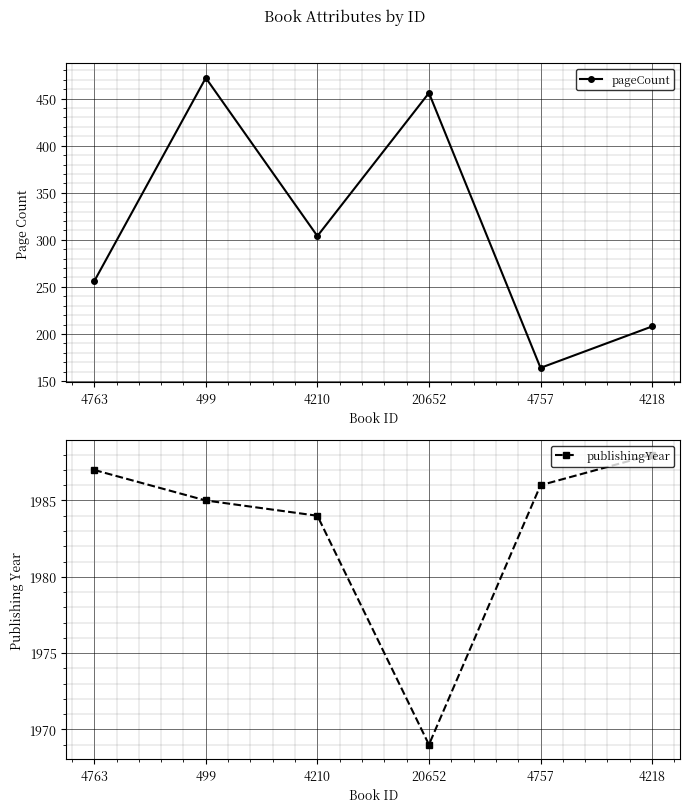

How many values in the publishingYear series are below 1986?

3